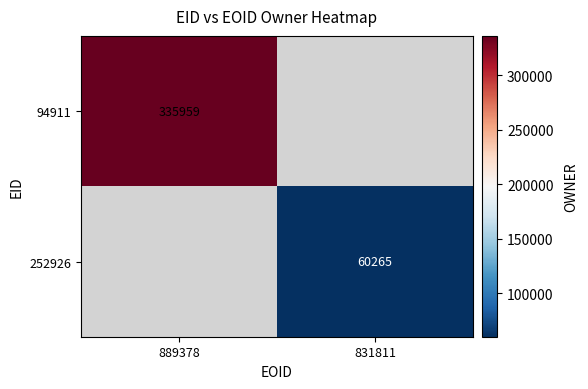

What is the minimum value shown in the chart?

60265.0